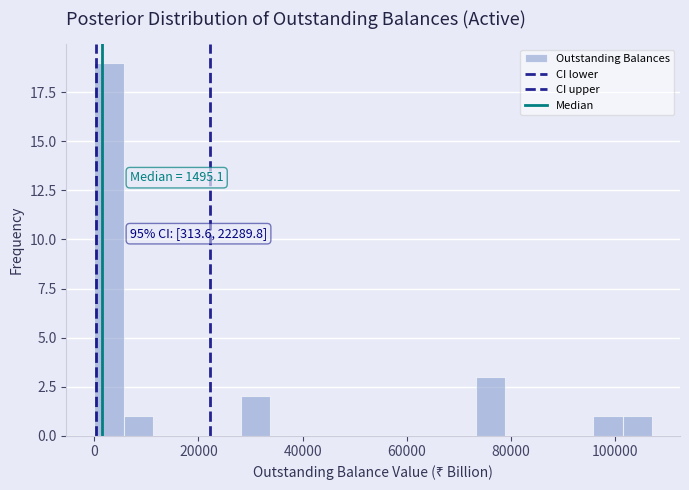

Read against the x-axis, roughly where is the centre of the tallest bar?

2000